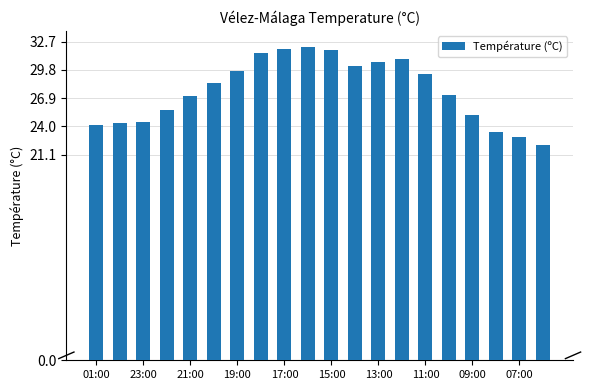

How many bars are there in total?

20